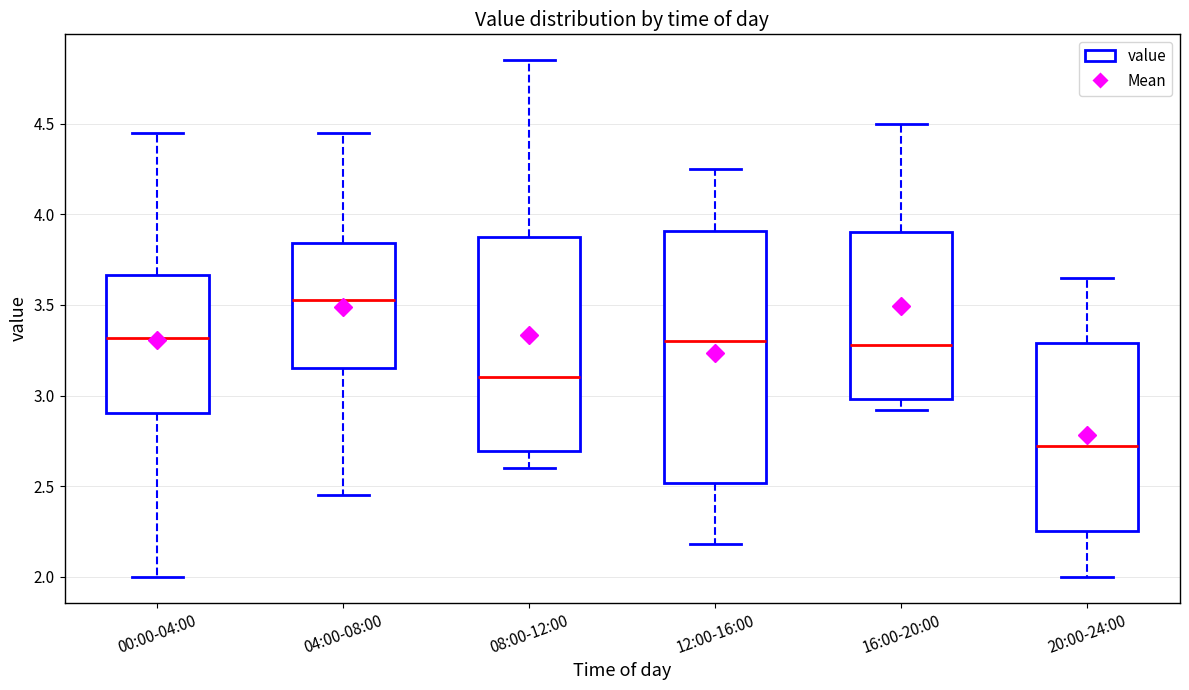

Where does the upper whisker of the box for 20:00-24:00 end on the y-axis? The values are not printed on the chart, so give them approximately, as read against the axis.

3.65